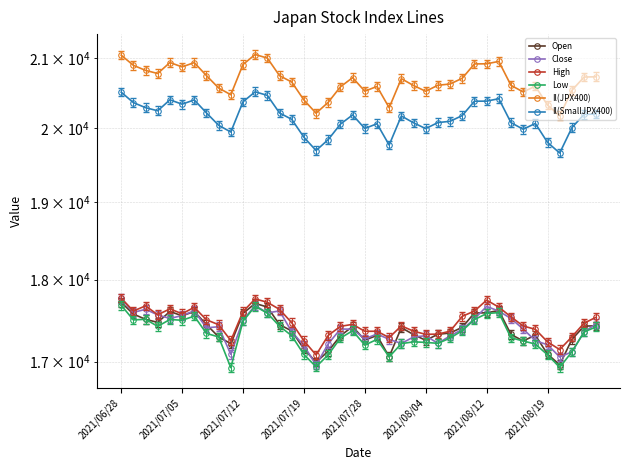

Which has a higher value, 18 or 29?

29